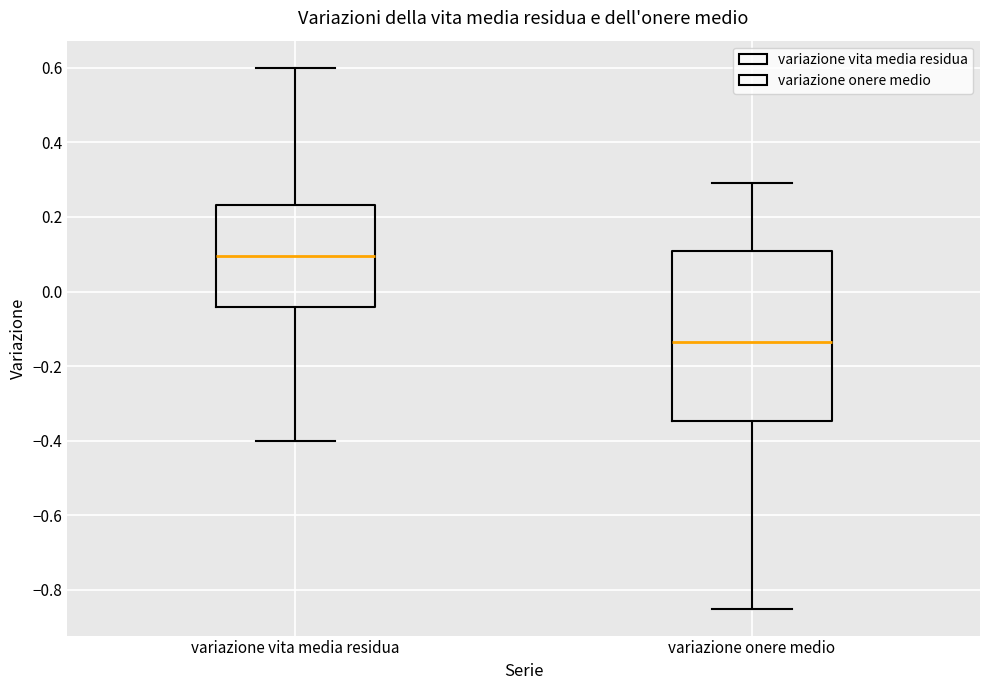

Which box's median line is the highest?

variazione vita media residua